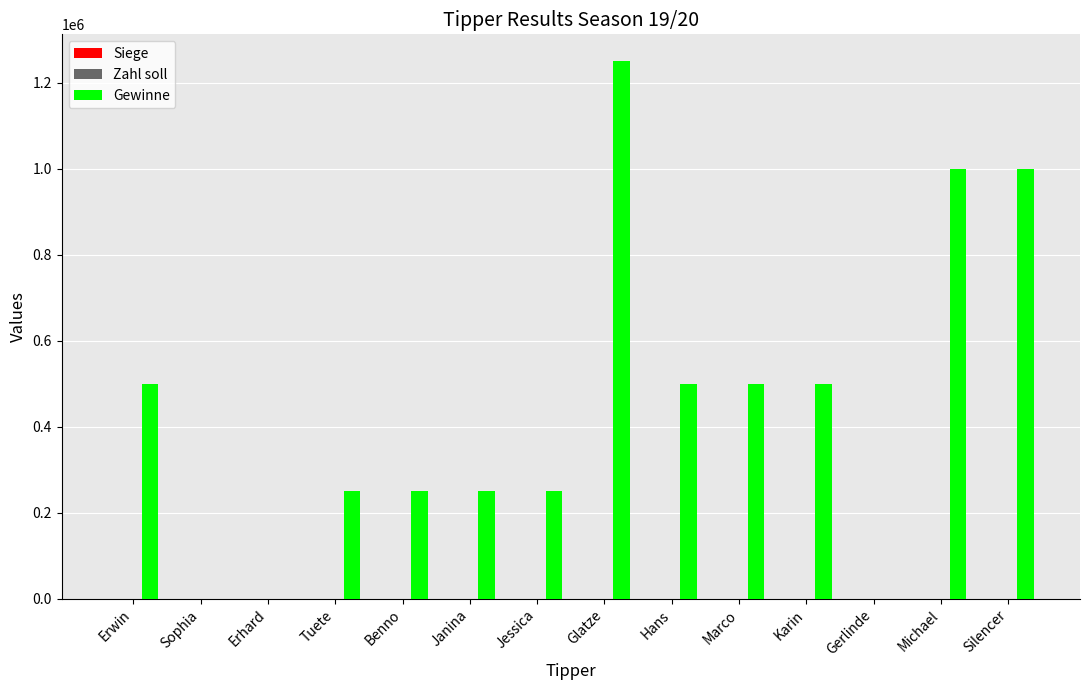

At which category is the sum across all series the highest?

Glatze